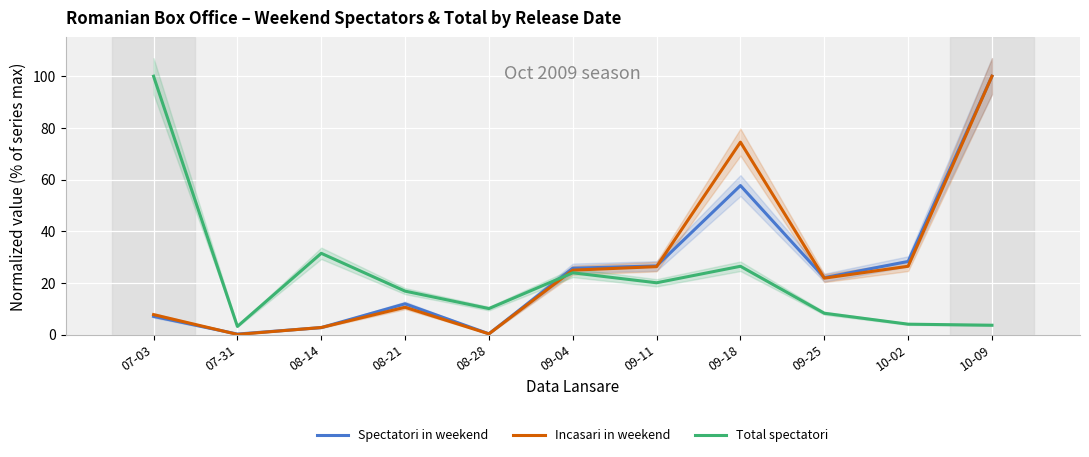

At 10-02, list the series in order from smallest to largest.

Total spectatori, Incasari in weekend, Spectatori in weekend